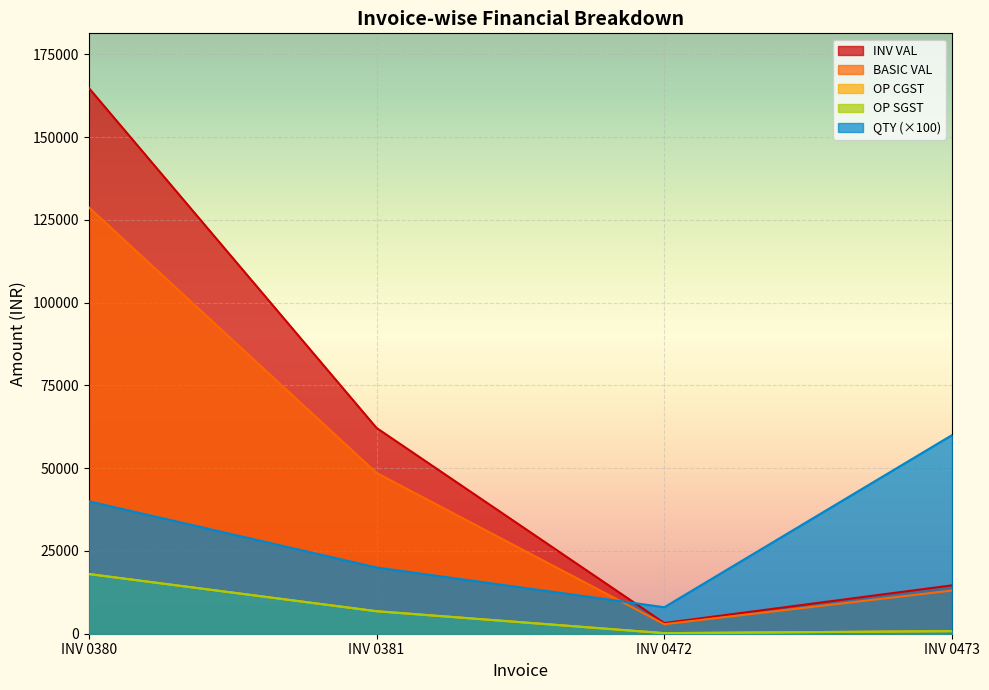

What value does the OP CGST series have at INV 0472?

172.8